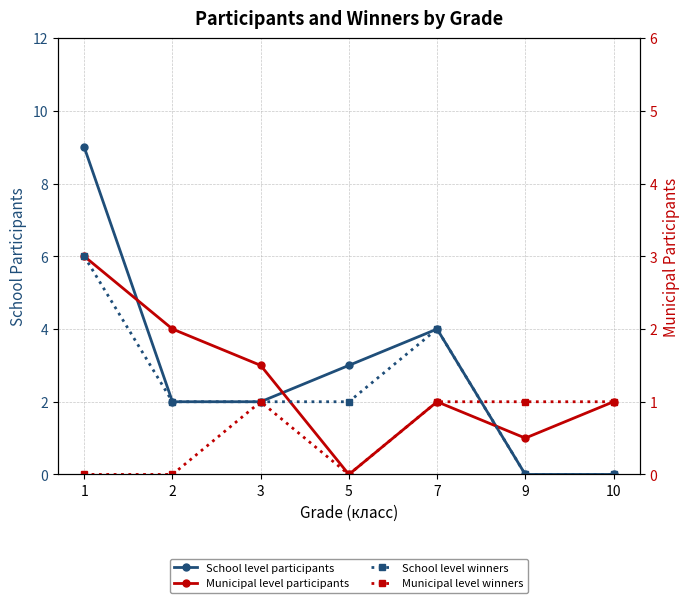

Which category has the lowest value in the School level winners series?

9